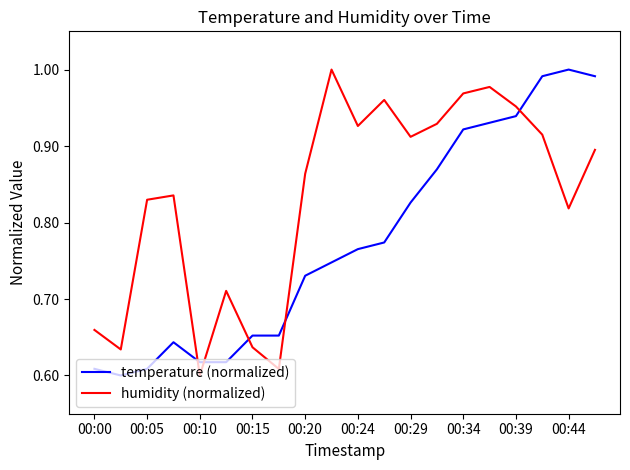

Rank the series by their average value, from highest to lowest.

humidity (normalized), temperature (normalized)